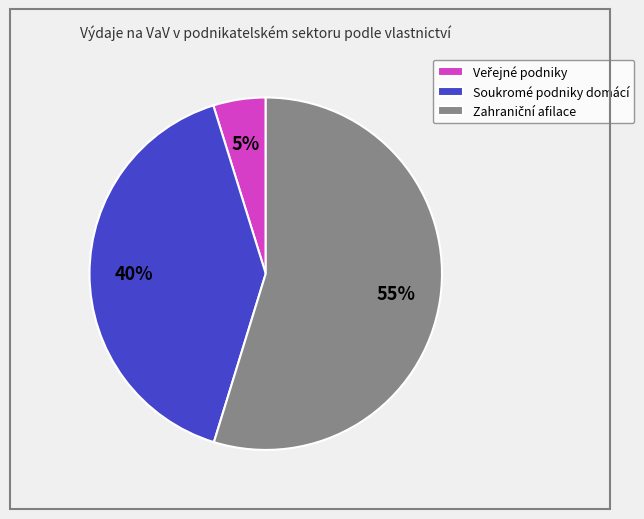

Is it true that Soukromé podniky domácí is 40% of the pie?

True